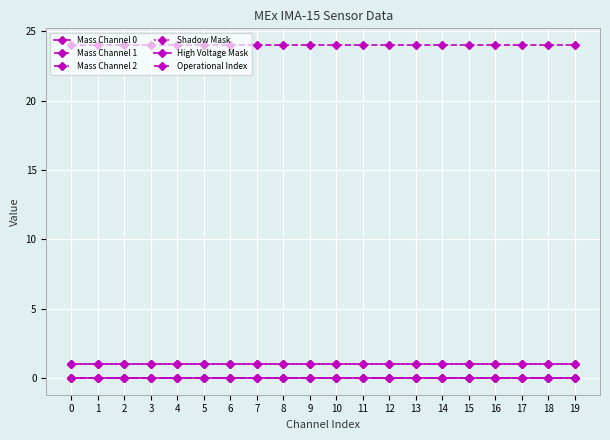

Is this an area chart (filled region under the line)?

No